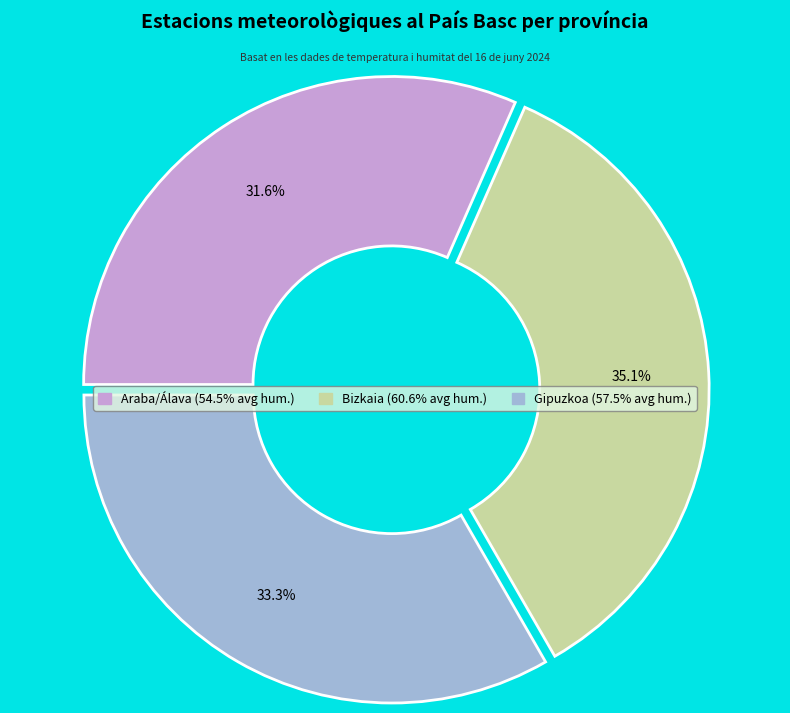

Approximately how many times larger is the value at Araba/Álava compared to Gipuzkoa?

0.9